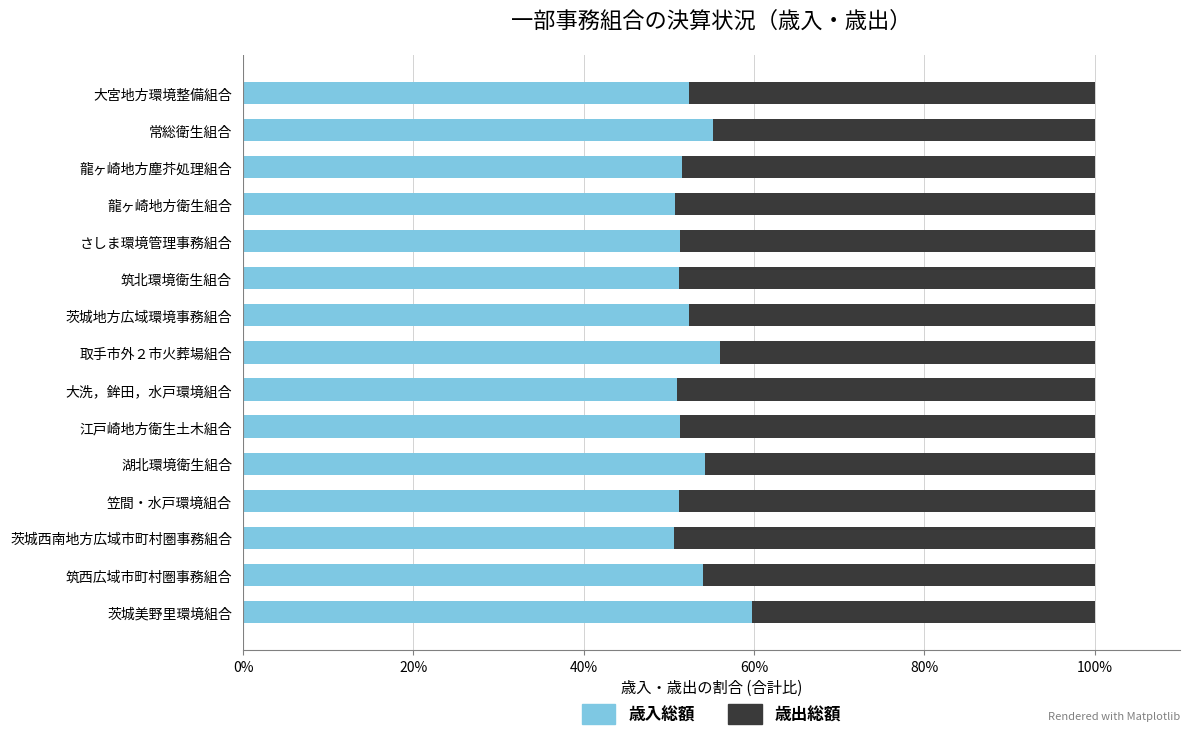

What is the difference between the maximum and minimum values in the 歳入総額 series?

9.1